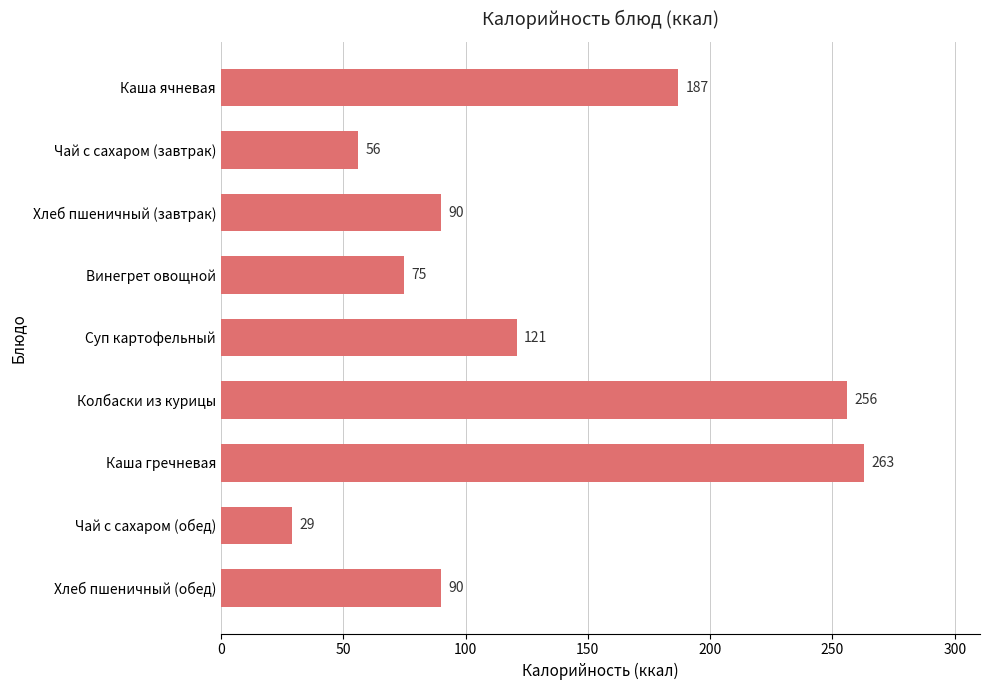

What value does the data have at Каша гречневая?

263